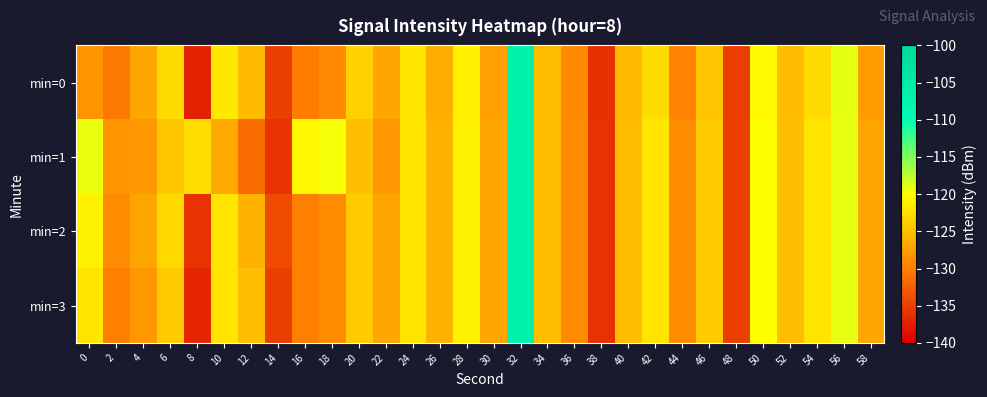

Reading left to right, what are all the values shown in this chart?

min=0: 0=-128.3	2=-130.4	4=-127.0	6=-122.8	8=-137.3	10=-121.8	12=-125.3	14=-135.0	16=-130.2	18=-129.2	20=-123.5	22=-126.9	24=-122.1	26=-126.3	28=-121.1	30=-127.3	32=-107.0	34=-125.1	36=-129.2	38=-136.2	40=-125.4	42=-122.7	44=-129.7	46=-124.7	48=-135.1	50=-120.3	52=-125.2	54=-122.7	56=-119.0	58=-127.6
min=1: 0=-119.2	2=-128.3	4=-128.0	6=-124.3	8=-122.5	10=-126.6	12=-131.4	14=-136.0	16=-120.5	18=-119.6	20=-125.0	22=-128.0	24=-122.0	26=-126.0	28=-121.0	30=-127.0	32=-107.0	34=-125.0	36=-129.0	38=-136.0	40=-125.0	42=-122.0	44=-129.0	46=-124.0	48=-135.0	50=-120.0	52=-125.0	54=-122.0	56=-119.0	58=-127.0
min=2: 0=-121.0	2=-129.0	4=-127.0	6=-123.0	8=-136.0	10=-122.0	12=-126.0	14=-134.0	16=-130.0	18=-129.0	20=-124.0	22=-127.0	24=-122.0	26=-126.0	28=-121.0	30=-127.0	32=-107.0	34=-125.0	36=-129.0	38=-136.0	40=-125.0	42=-122.0	44=-129.0	46=-124.0	48=-135.0	50=-120.0	52=-125.0	54=-122.0	56=-119.0	58=-127.0
min=3: 0=-122.0	2=-130.0	4=-128.0	6=-124.0	8=-137.0	10=-122.0	12=-125.0	14=-135.0	16=-130.0	18=-129.0	20=-124.0	22=-127.0	24=-122.0	26=-126.0	28=-121.0	30=-127.0	32=-107.0	34=-125.0	36=-129.0	38=-136.0	40=-125.0	42=-122.0	44=-129.0	46=-124.0	48=-135.0	50=-120.0	52=-125.0	54=-122.0	56=-119.0	58=-127.0